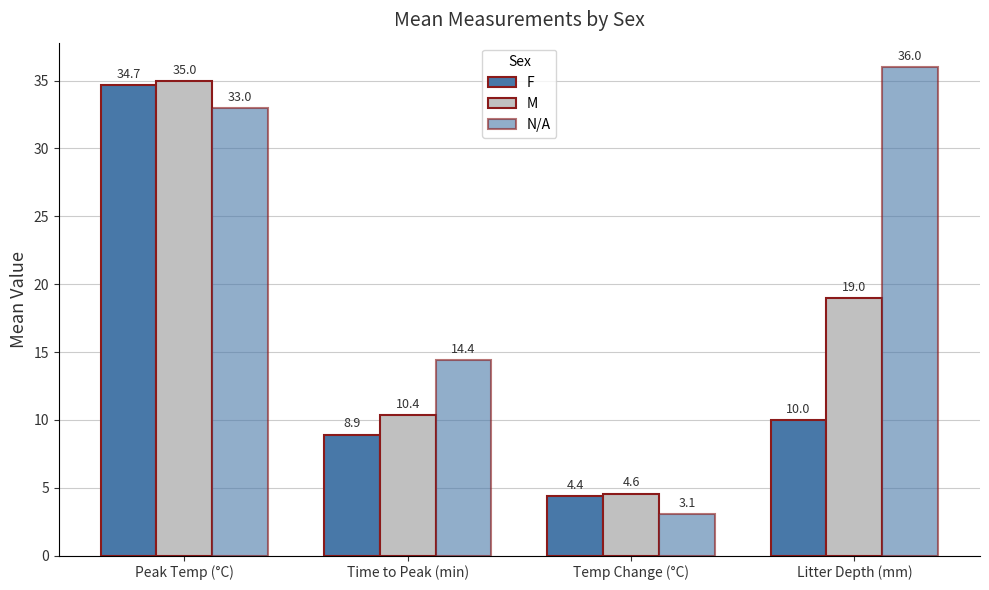

How many data points in N/A are above 32?

2